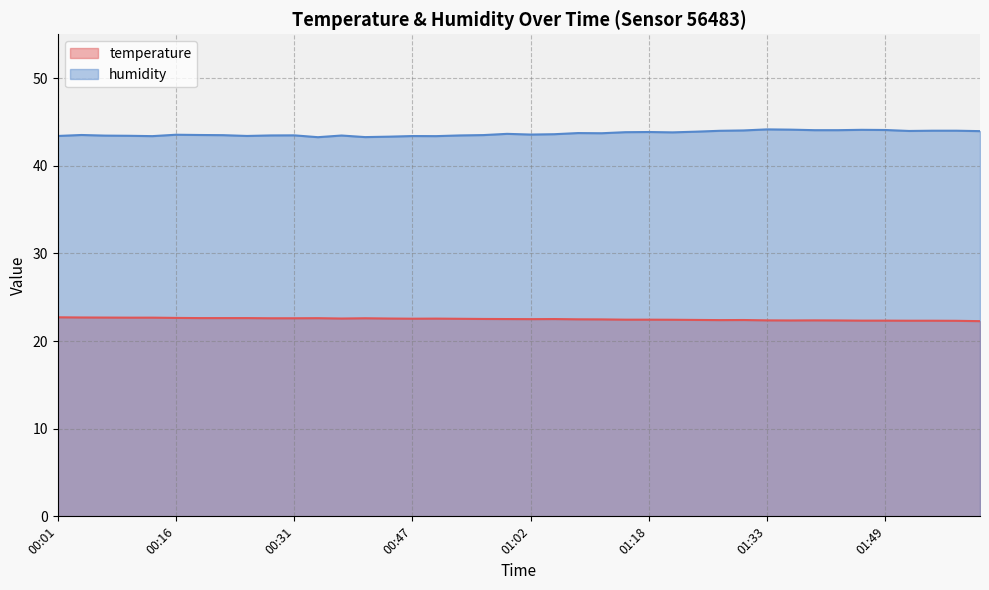

True or false: temperature and humidity cross at least once.

False